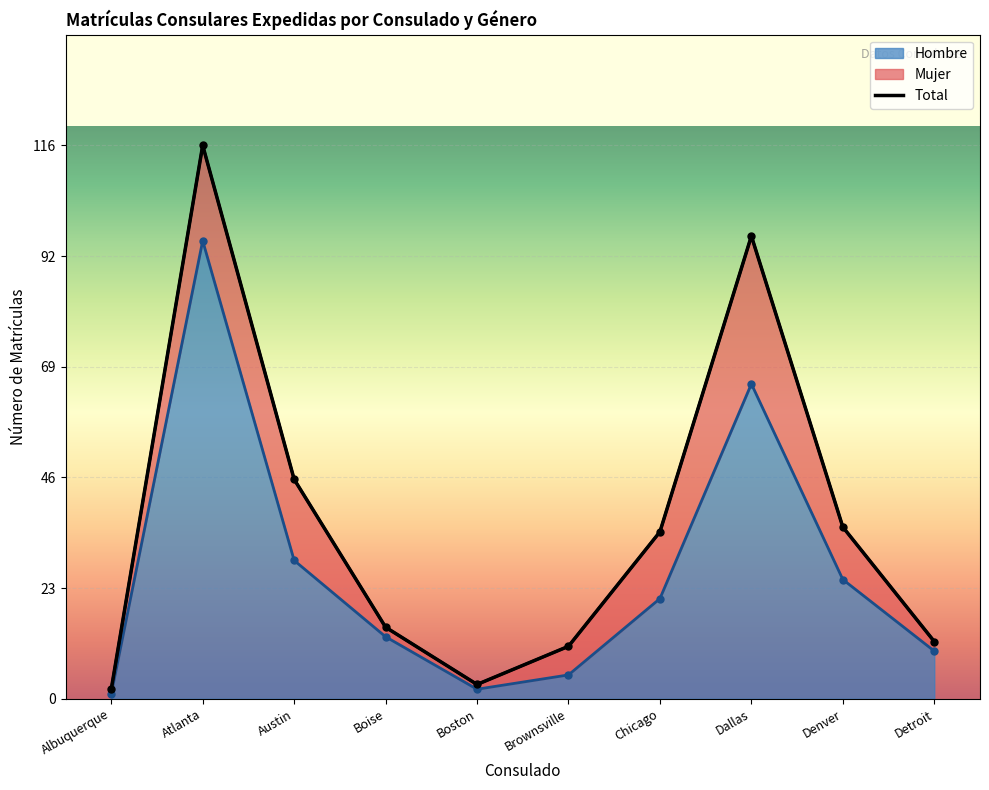

What is the sum of the values at Dallas and Albuquerque?

67